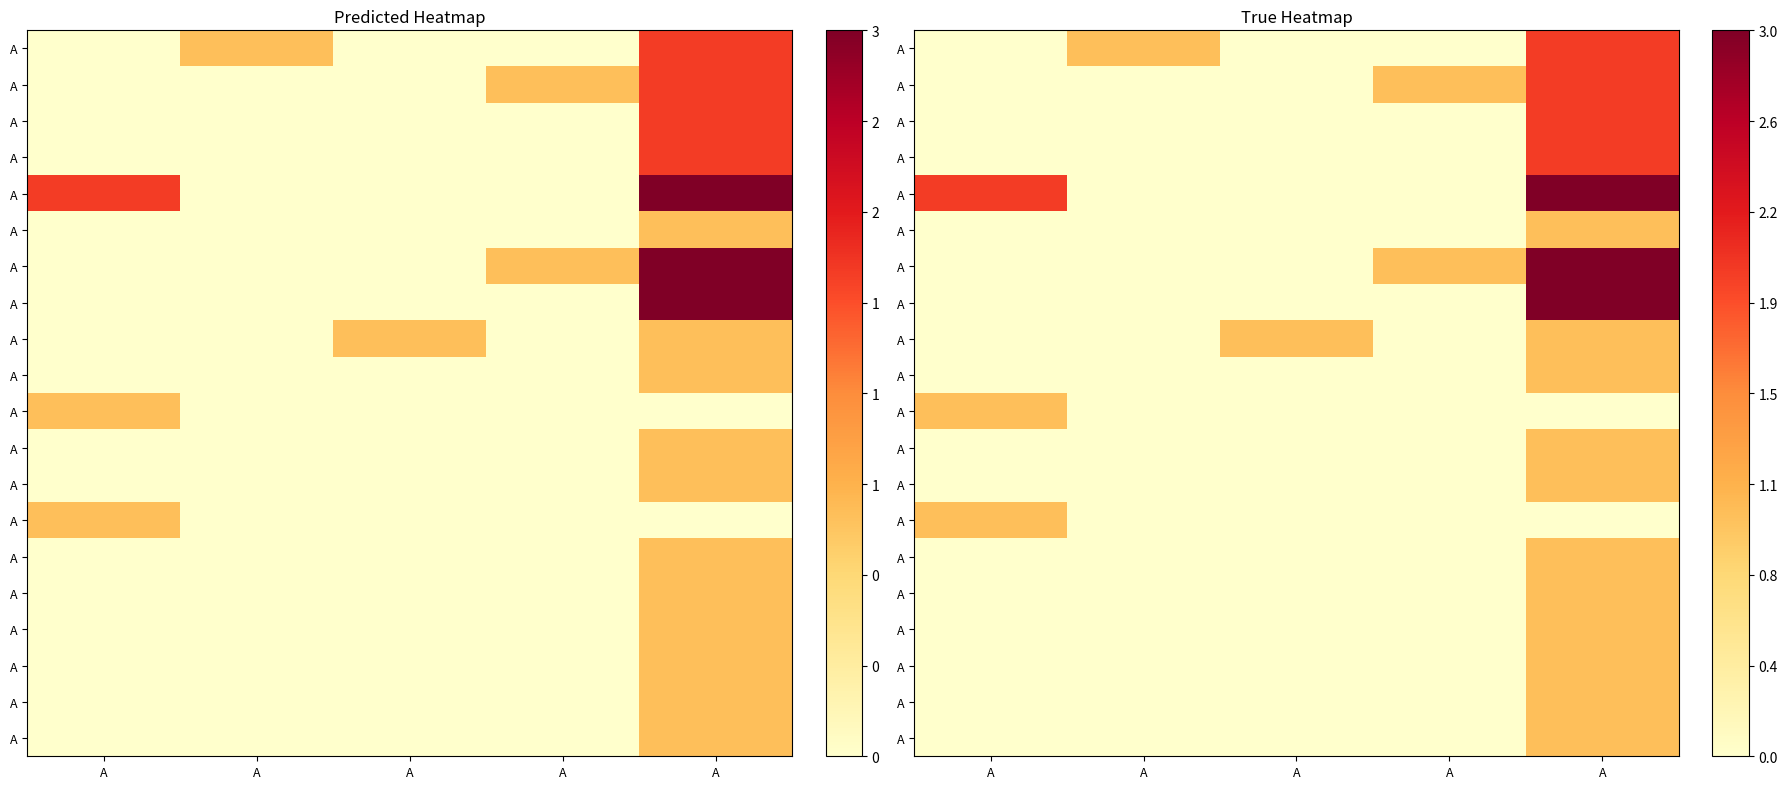

At which category does the chart reach its peak across all series?

A